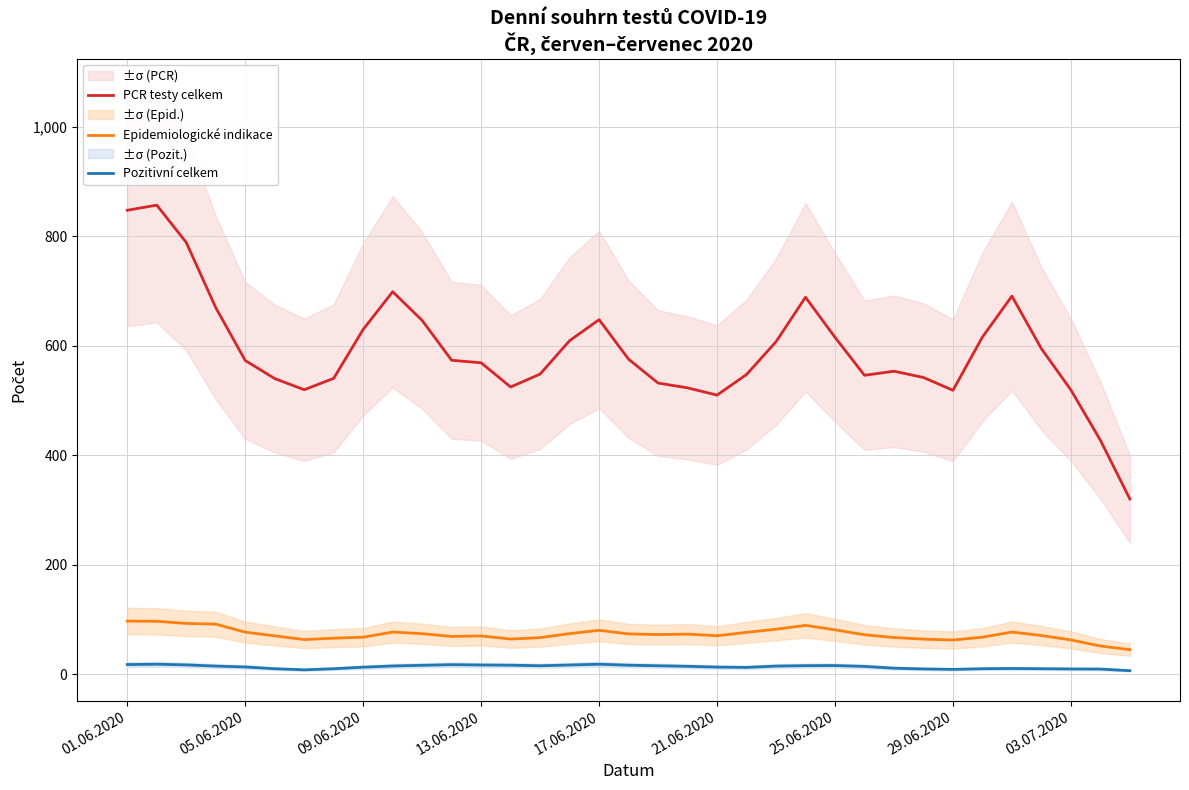

True or false: PCR testy celkem and Pozitivní celkem intersect in this chart.

False